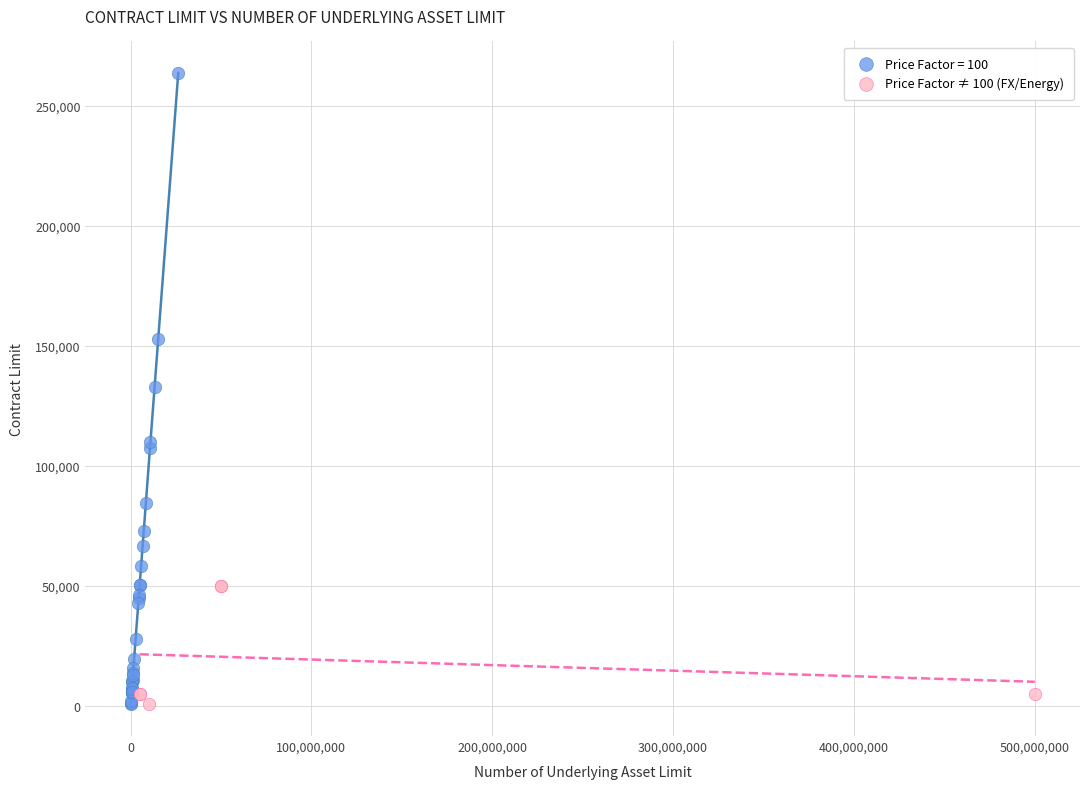

Which series contains the highest Y value?

Price Factor = 100